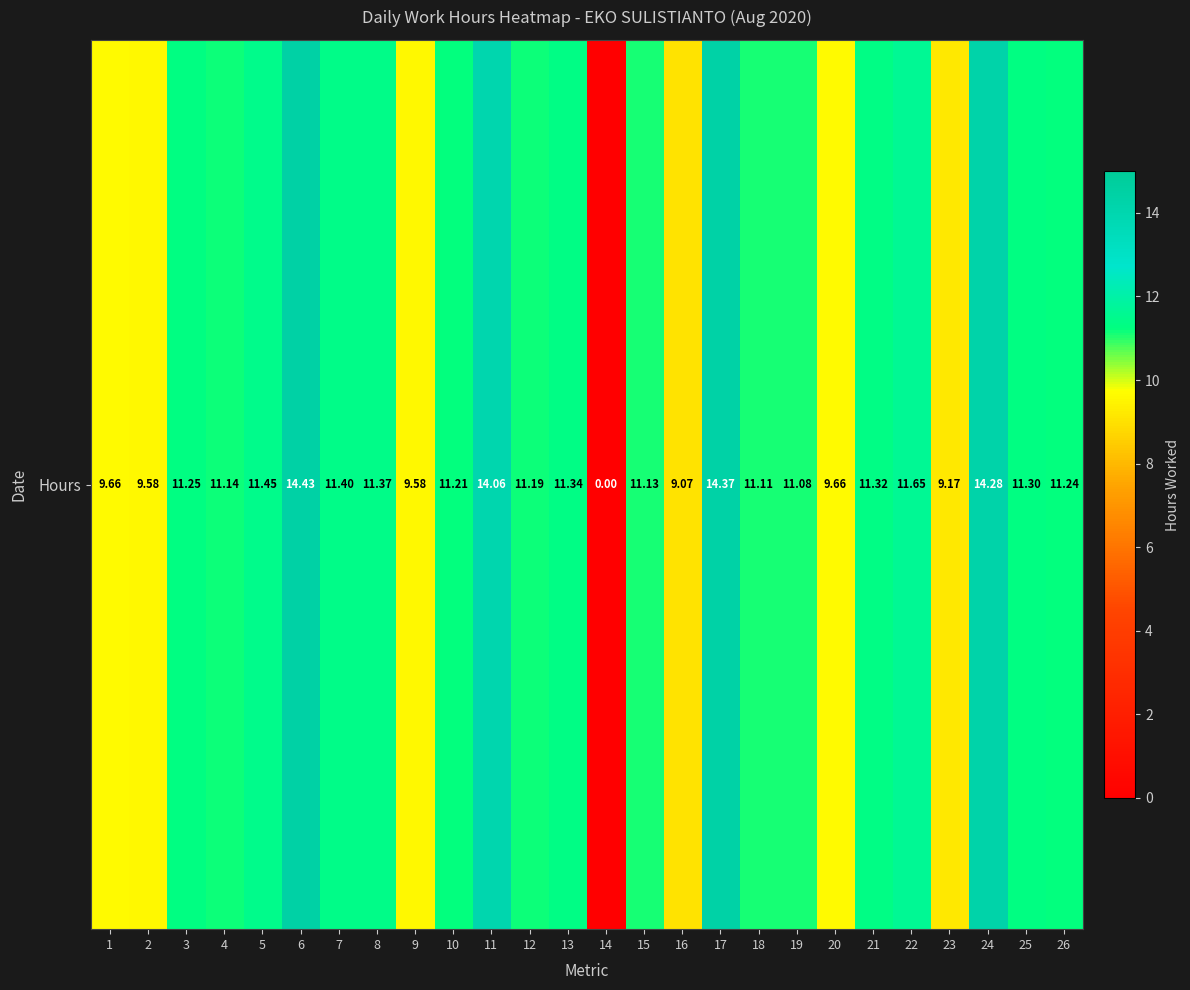

What is the change in value from 7 to 9?

-1.8